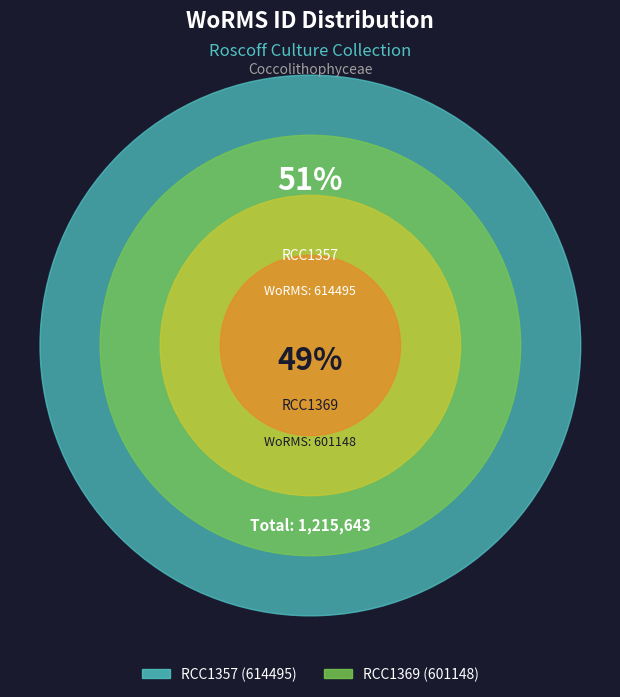

Is the sum of RCC1357 and RCC1369 greater than half?

Yes